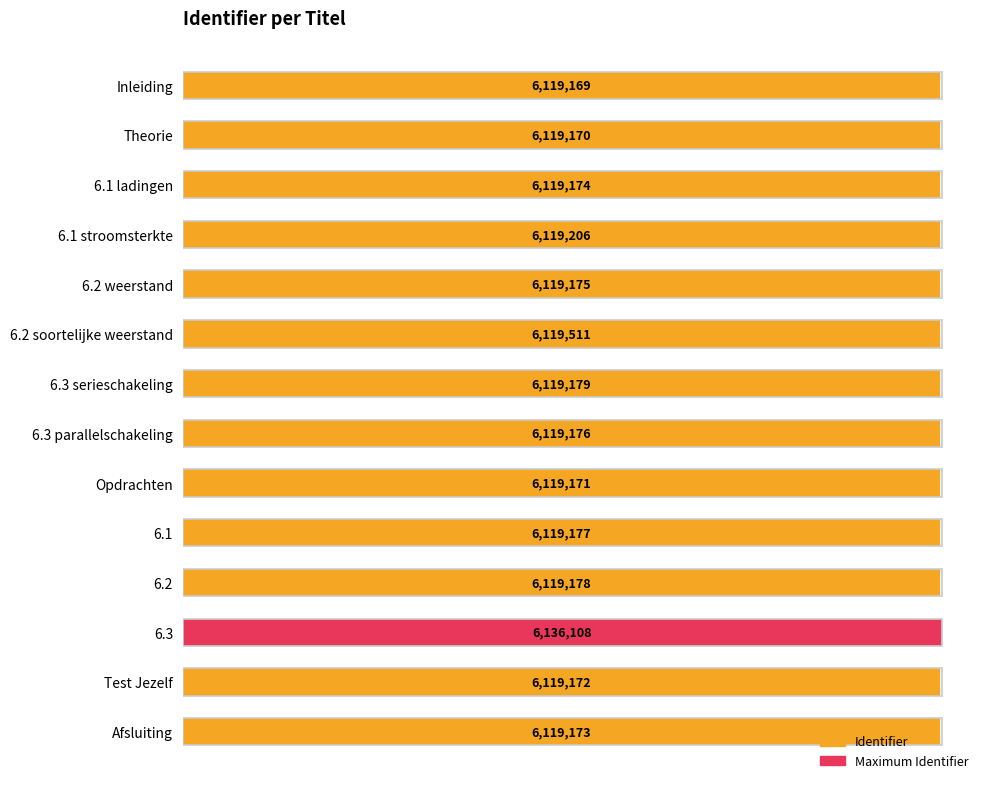

List the labels in order of value, largest first.

6.3, 6.2 soortelijke weerstand, 6.1 stroomsterkte, 6.3 serieschakeling, 6.2, 6.1, 6.3 parallelschakeling, 6.2 weerstand, 6.1 ladingen, Afsluiting, Test Jezelf, Opdrachten, Theorie, Inleiding